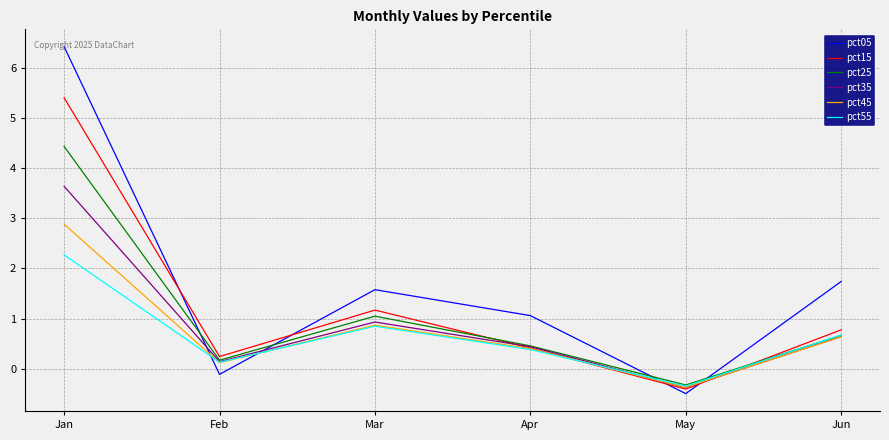

How many lines are shown in the chart?

6